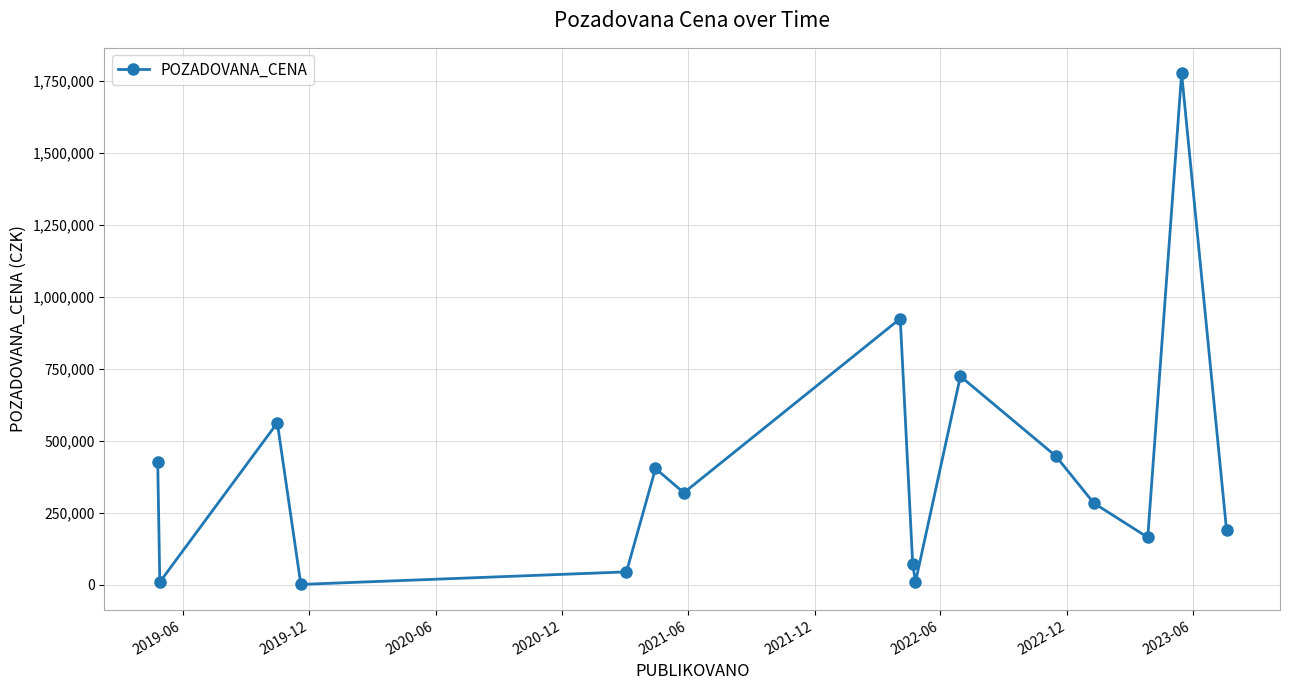

What is the difference between the second highest and second lowest values?

915490